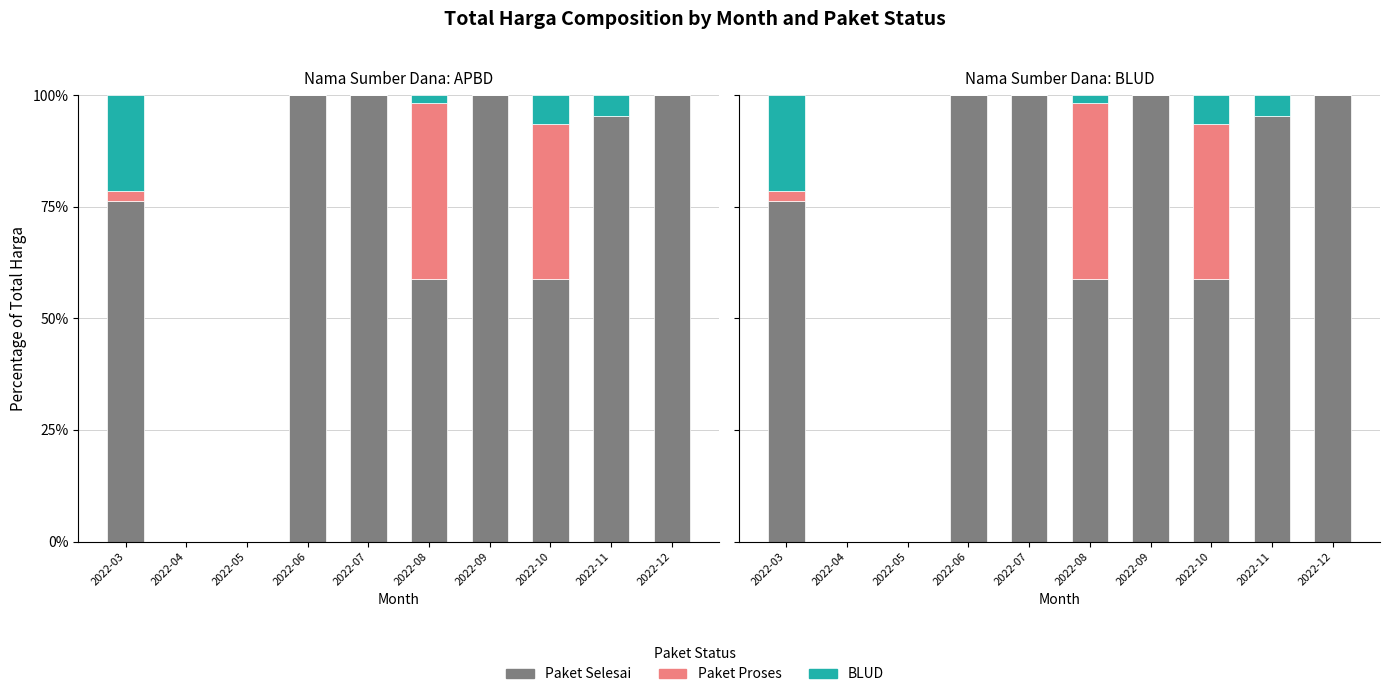

How many bars are there in each group?

3